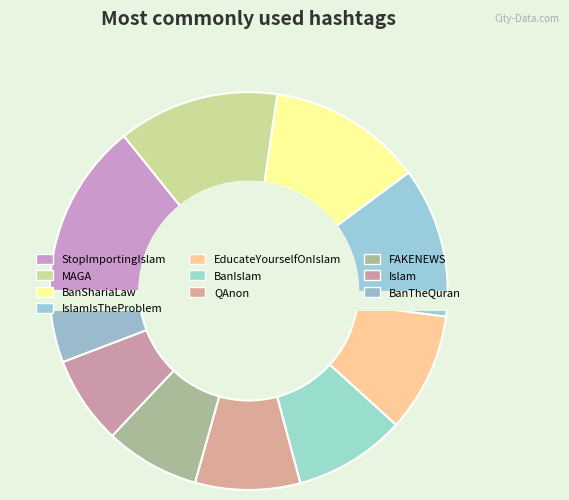

Is there a majority slice in this chart?

No